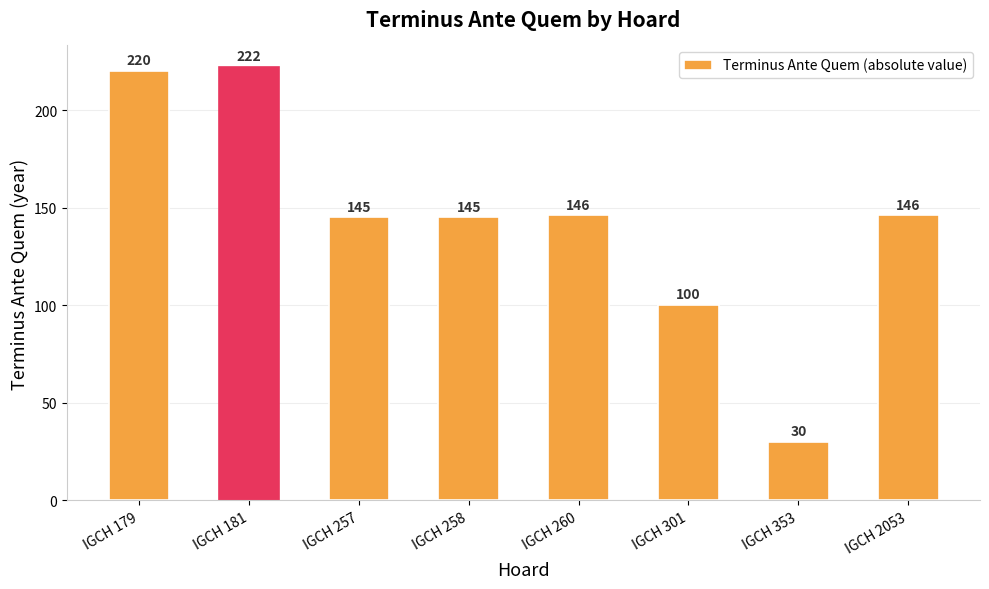

What is the difference between the maximum and second lowest values?

122